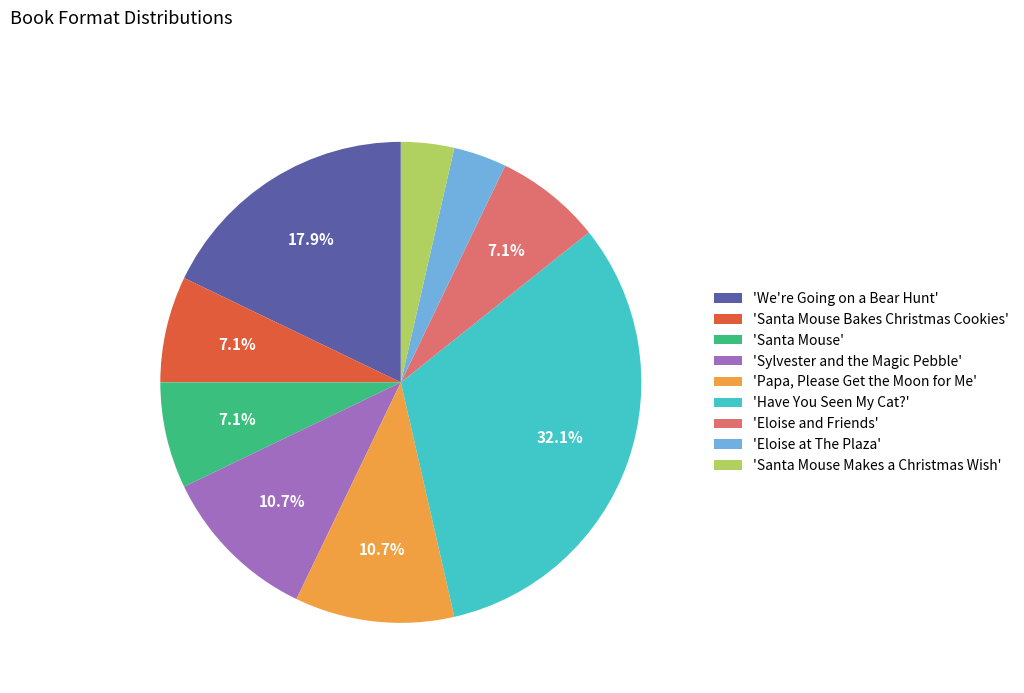

Which category has the biggest portion of the pie?

'Have You Seen My Cat?'